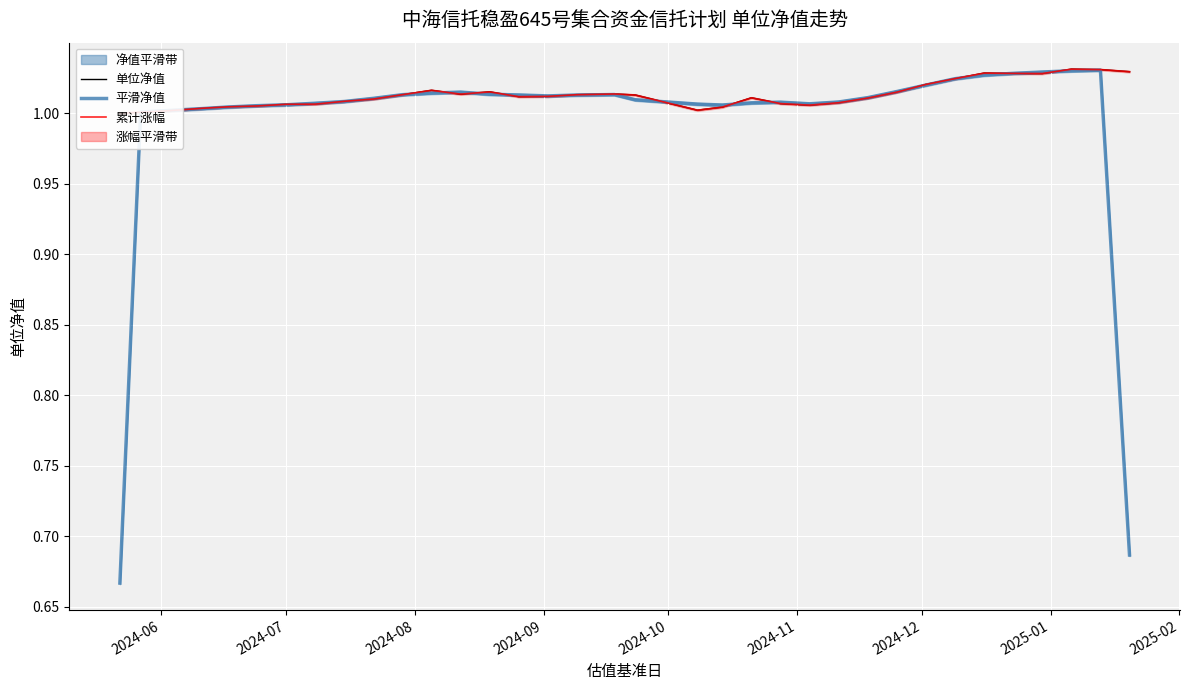

Is this an area chart (filled region under the line)?

No